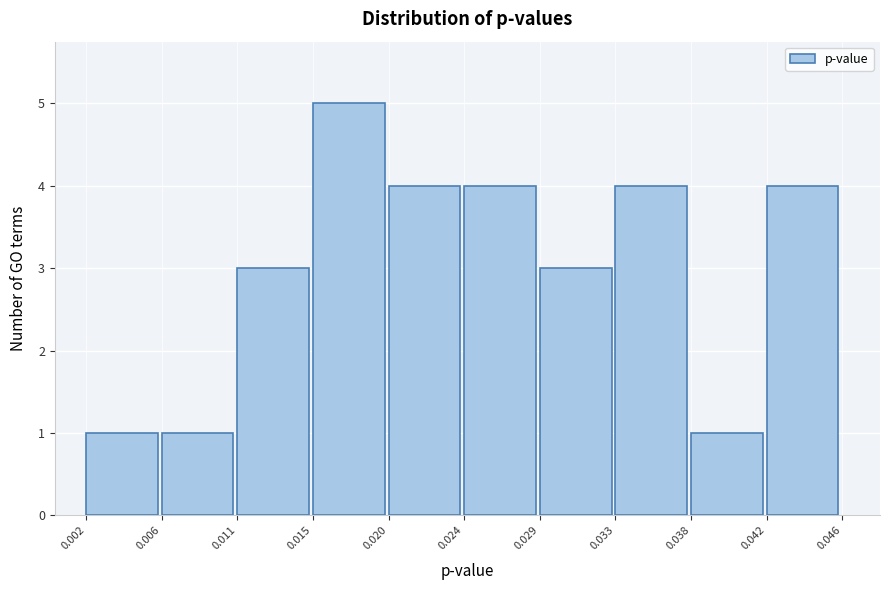

Reading left to right, extract all data points from this chart.

0.002=1	0.006=1	0.011=3	0.015=5	0.020=4	0.024=4	0.029=3	0.033=4	0.038=1	0.042=4